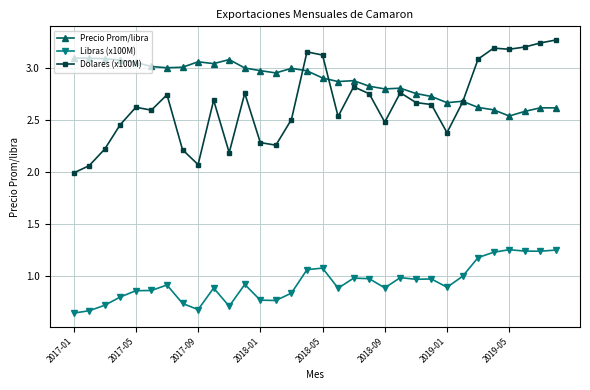

True or false: Precio Prom/libra has more than 2 points higher than both neighbors.

True